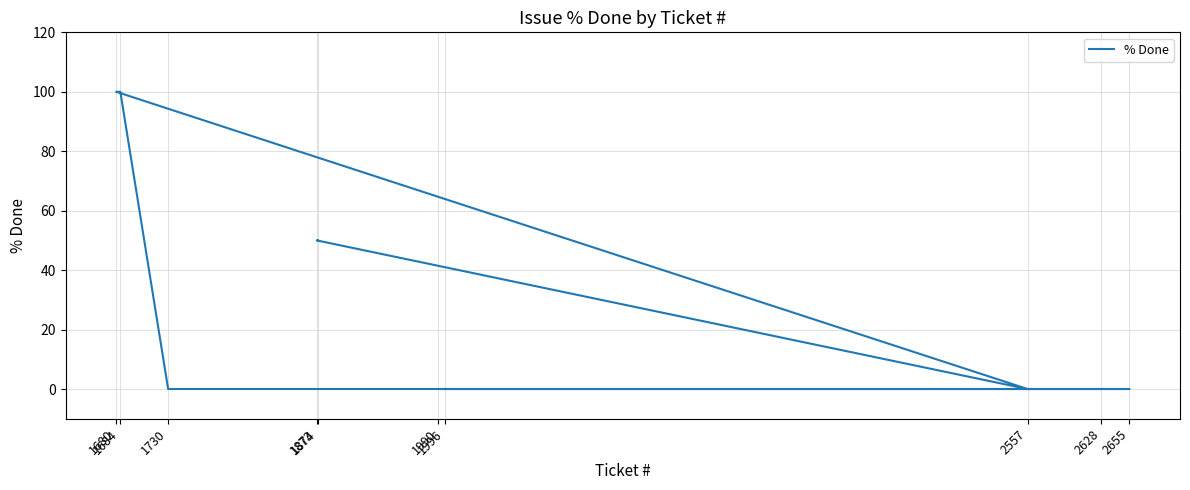

List the labels in order of value, largest first.

1680, 1684, 1874, 1873, 2557, 1730, 1990, 2628, 2655, 1996